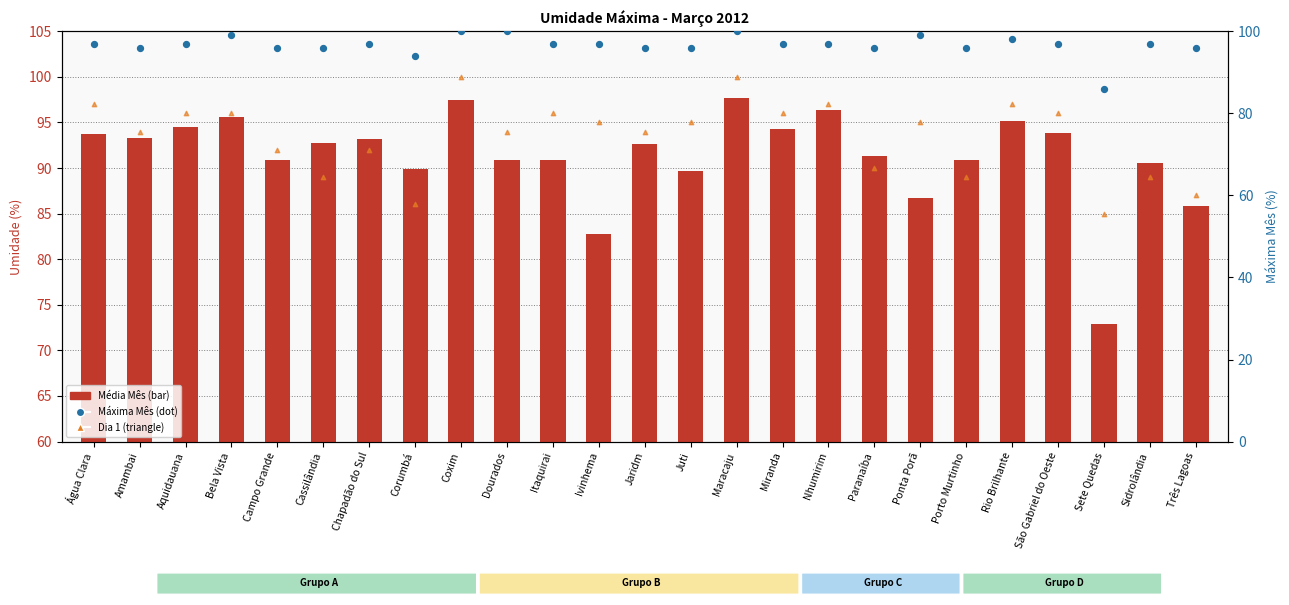

Which series has the widest spread of Y values?

Média Mês